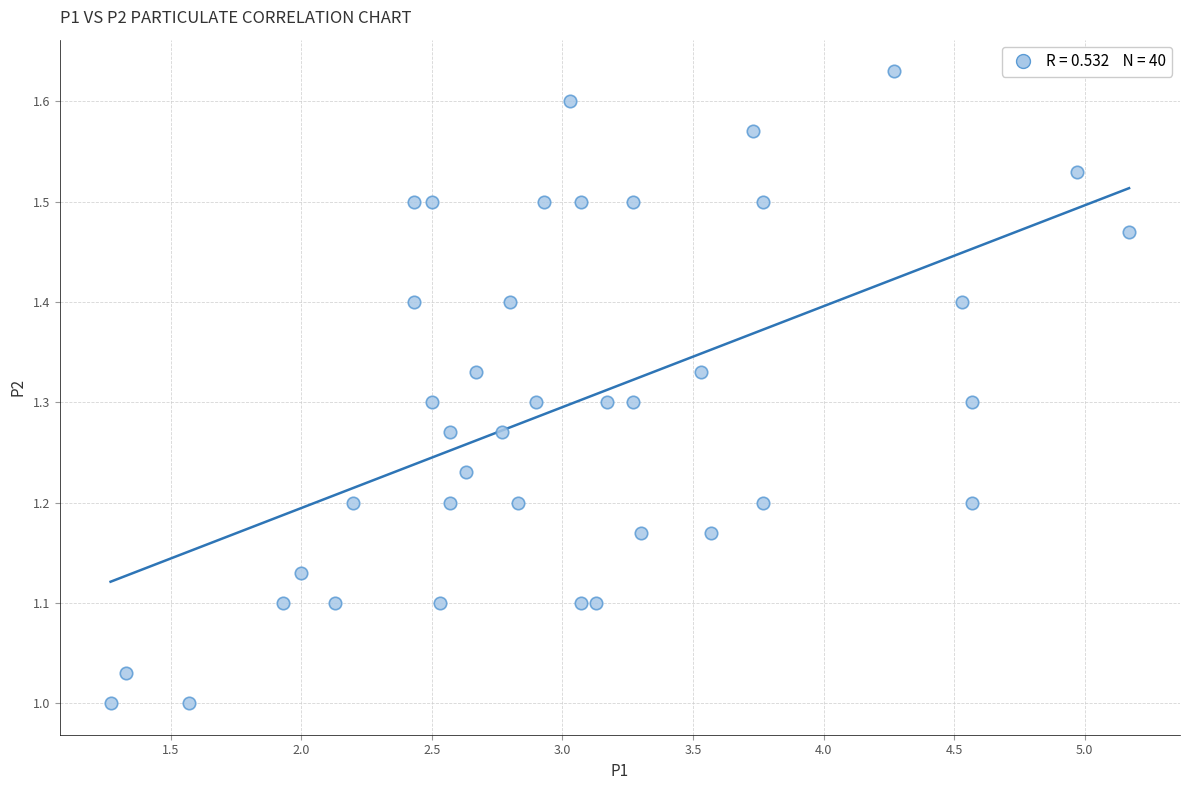

What is the range of Y values (max minus min)?

0.6